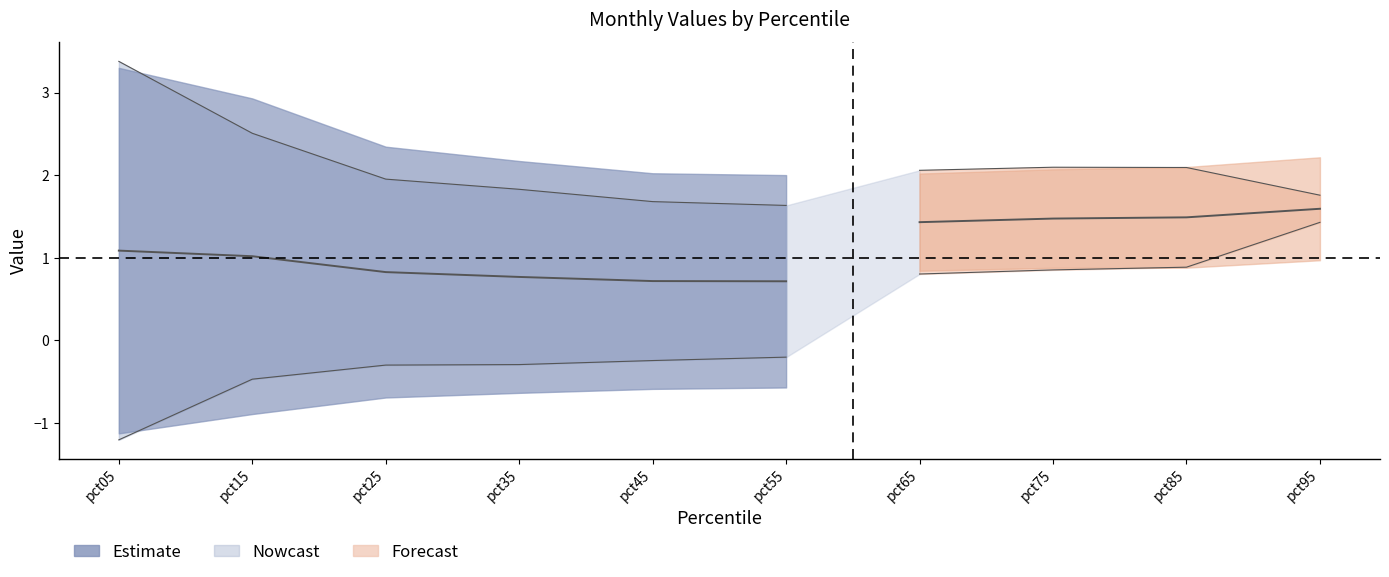

True or false: Feb has a value of -0.6 at pct25.

True